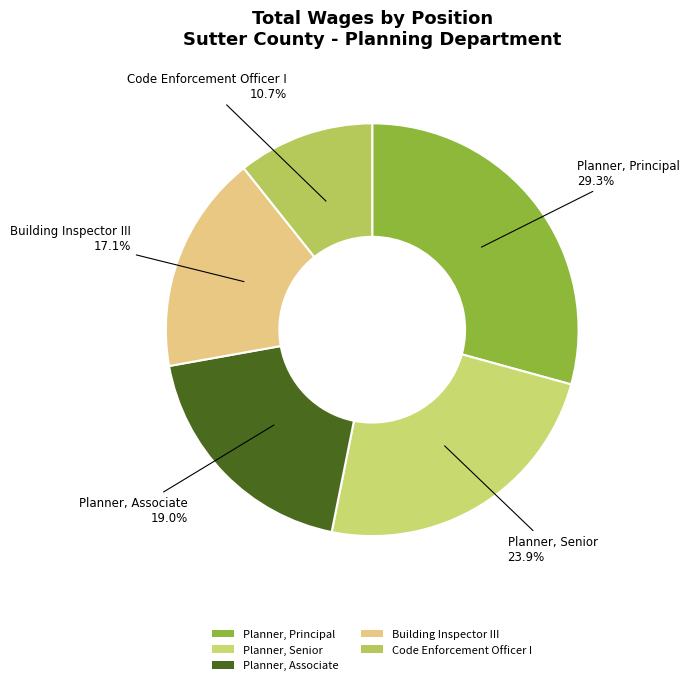

How many segments does this pie chart have?

5